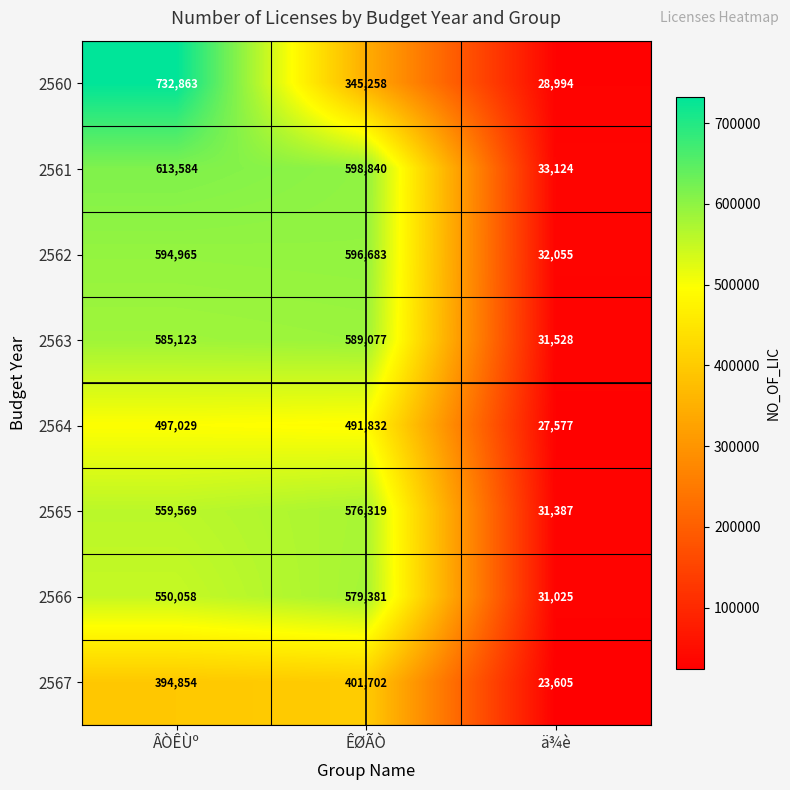

What is the greatest value displayed?

732863